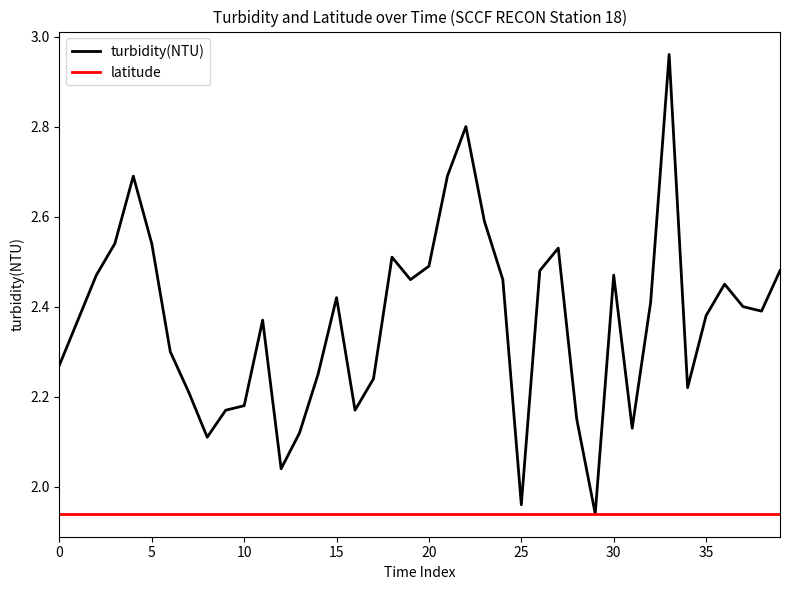

Rank the series by their average value, from highest to lowest.

turbidity(NTU), latitude